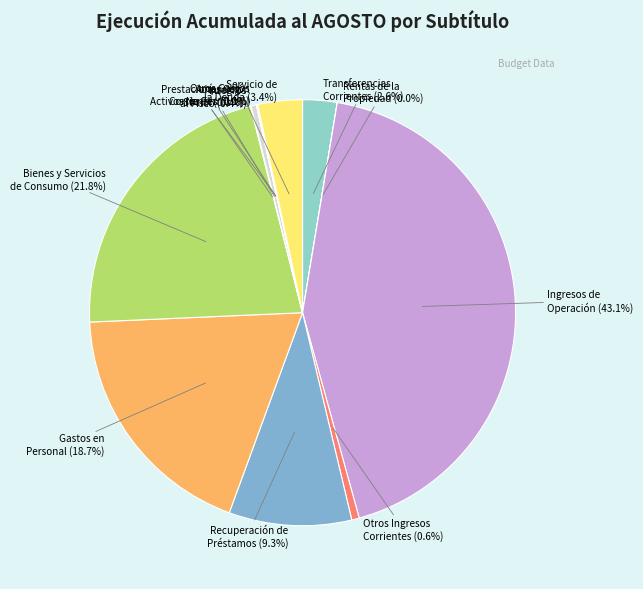

What is the largest slice in the pie chart?

INGRESOS DE OPERACIÓN